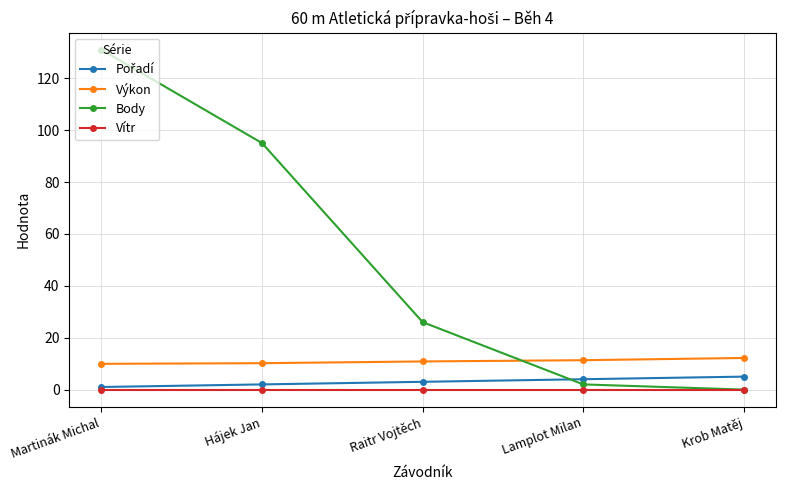

What is the total value across all series at Raitr Vojtěch?

39.8